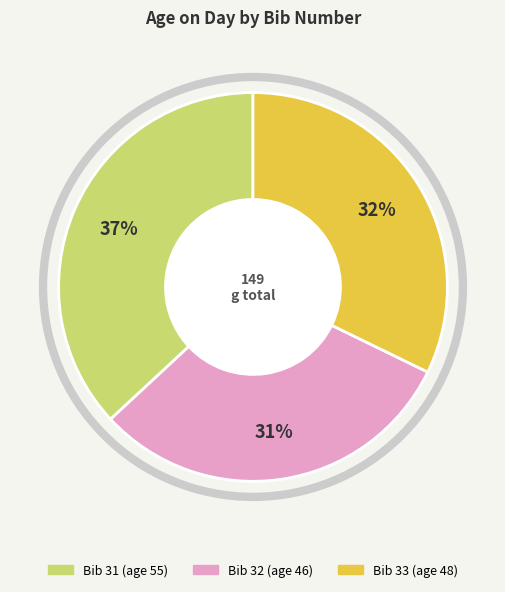

To the nearest percent, what is the difference between the largest and smallest slice percentages?

6%